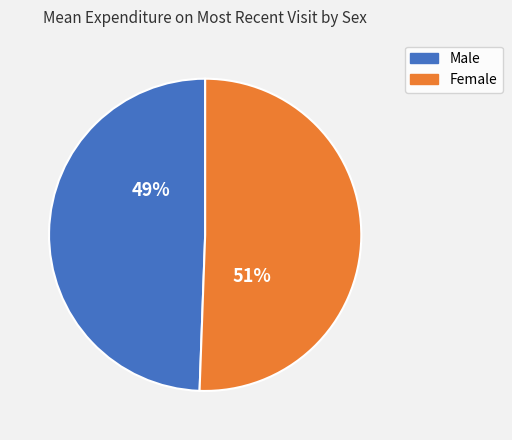

Approximately how many times larger is the value at Female compared to Male?

1.0